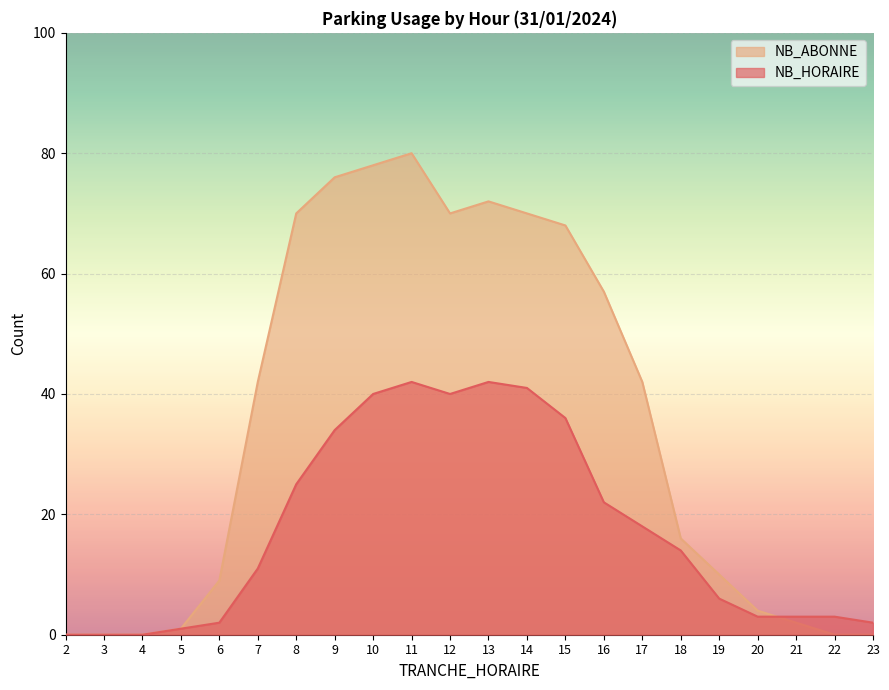

List the series in order of their peak value, highest first.

NB_ABONNE, NB_HORAIRE